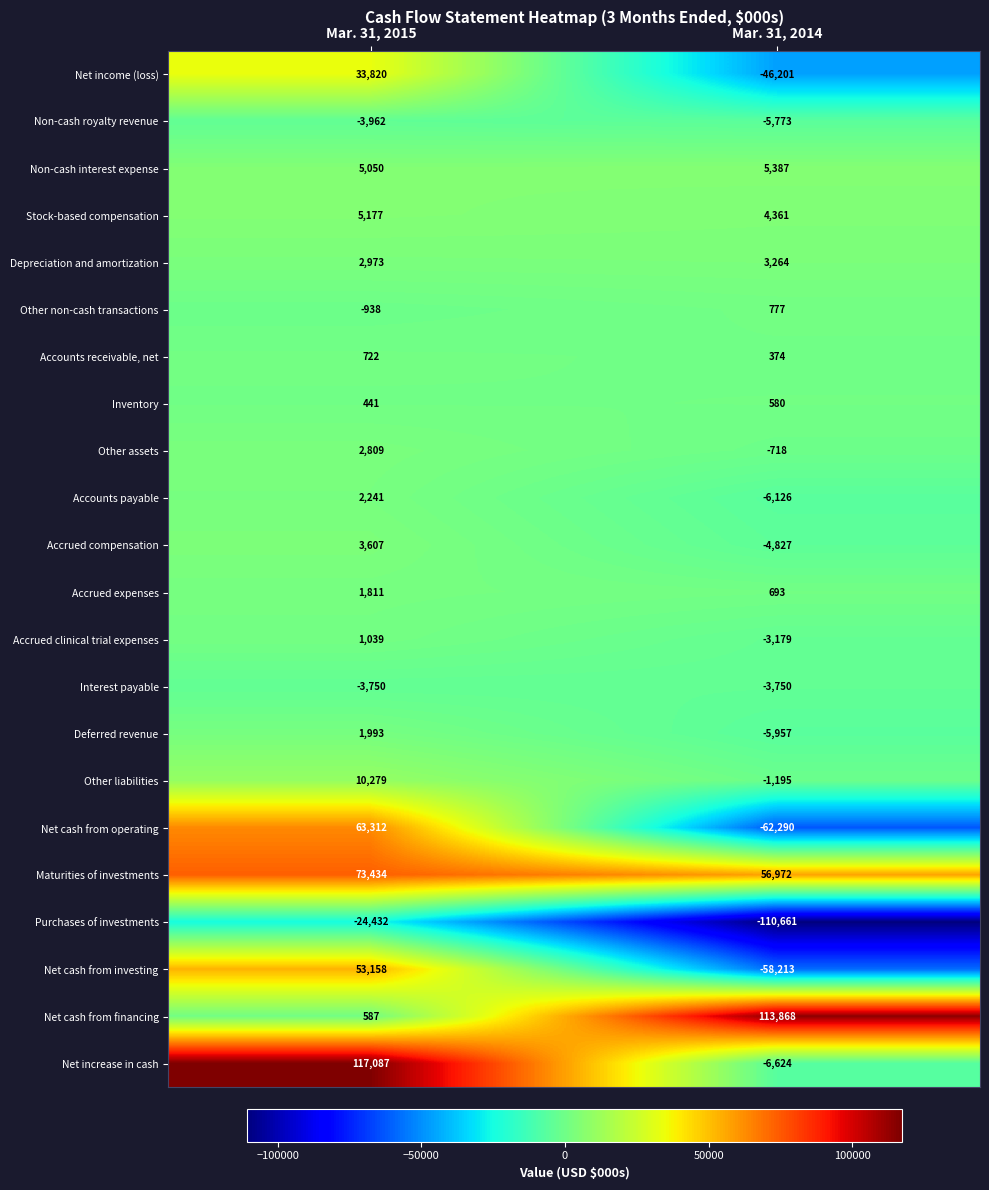

What value does the Accounts receivable, net series have at Mar. 31, 2014, to the nearest 5?

375